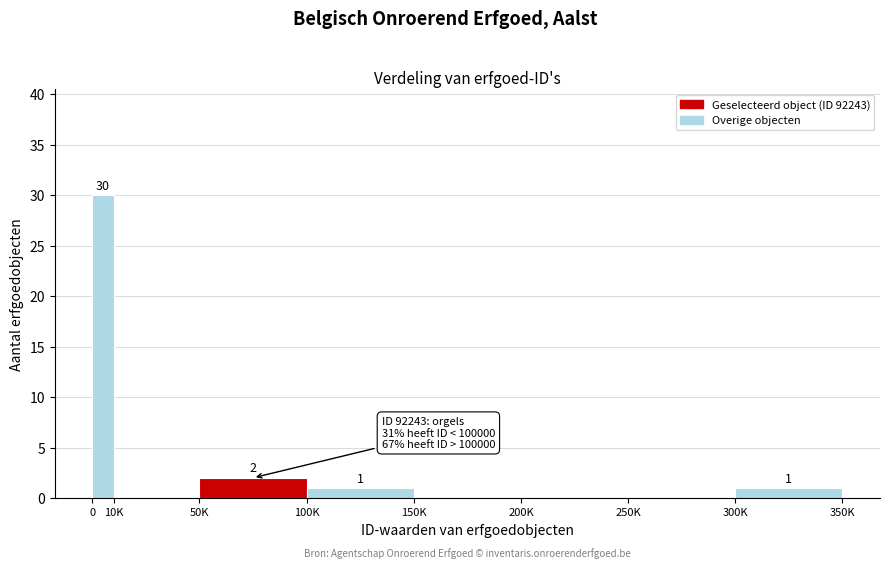

Reading right to left, what are all the values shown in this chart?

300K=1	250K=0	200K=0	150K=0	100K=1	50K=2	10K=0	0=30